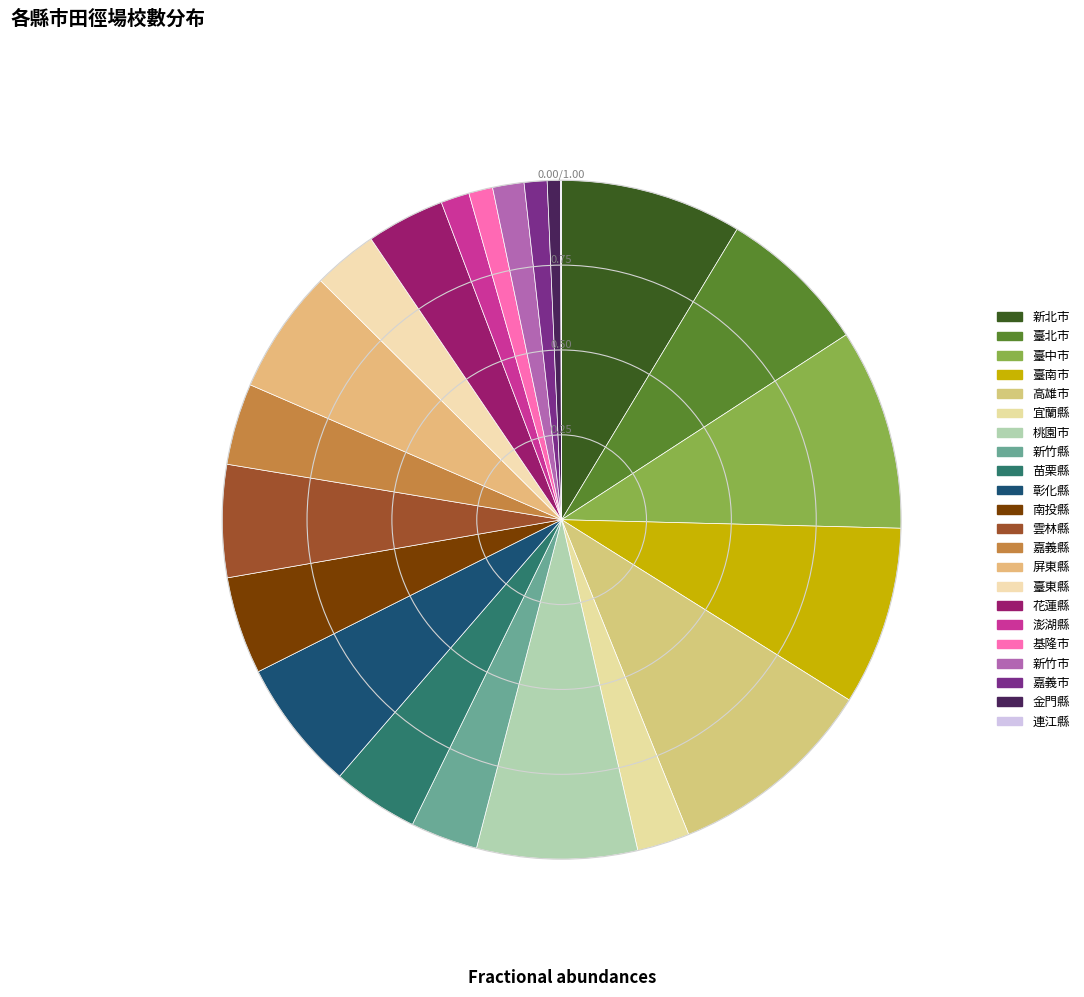

How many segments does this pie chart have?

22